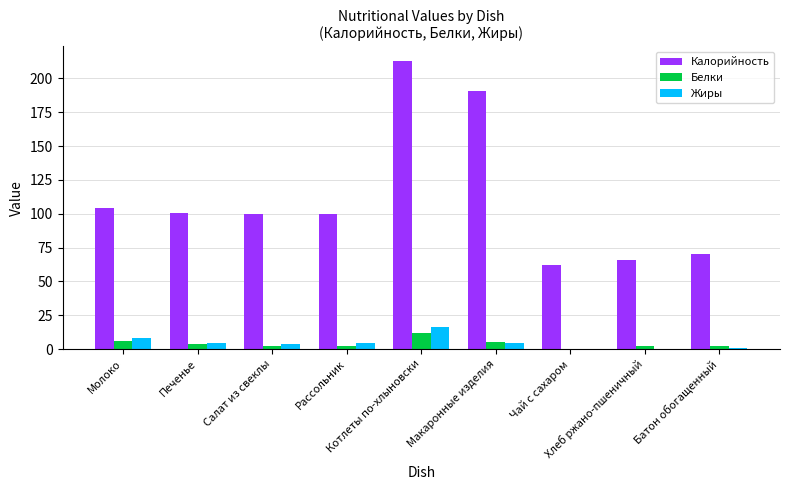

Which series has the largest total across all categories?

Калорийность